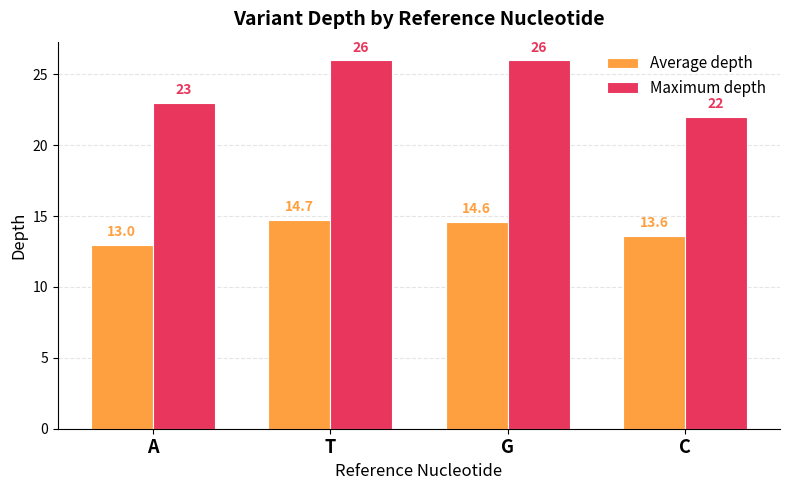

Reading right to left, transcribe all the data shown in this chart.

Average depth: 13.6	14.6	14.7	13.0
Maximum depth: 22.0	26.0	26.0	23.0